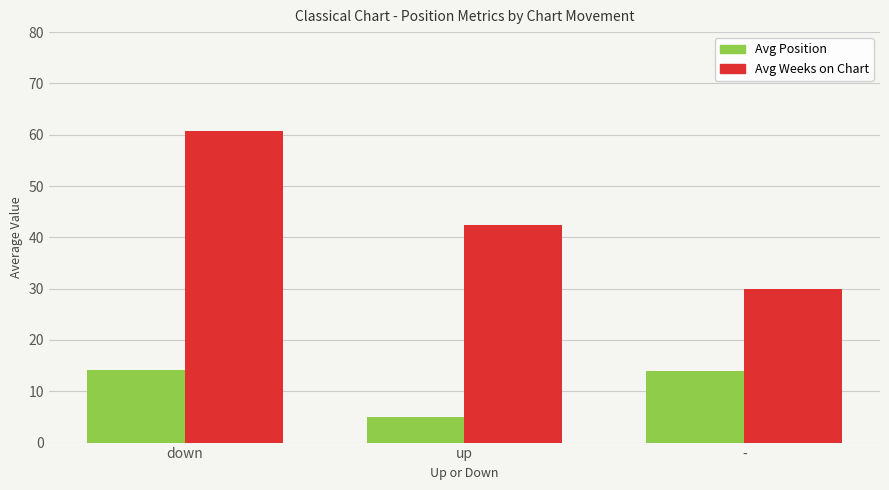

Which series changed the most between up and -?

Avg Weeks on Chart